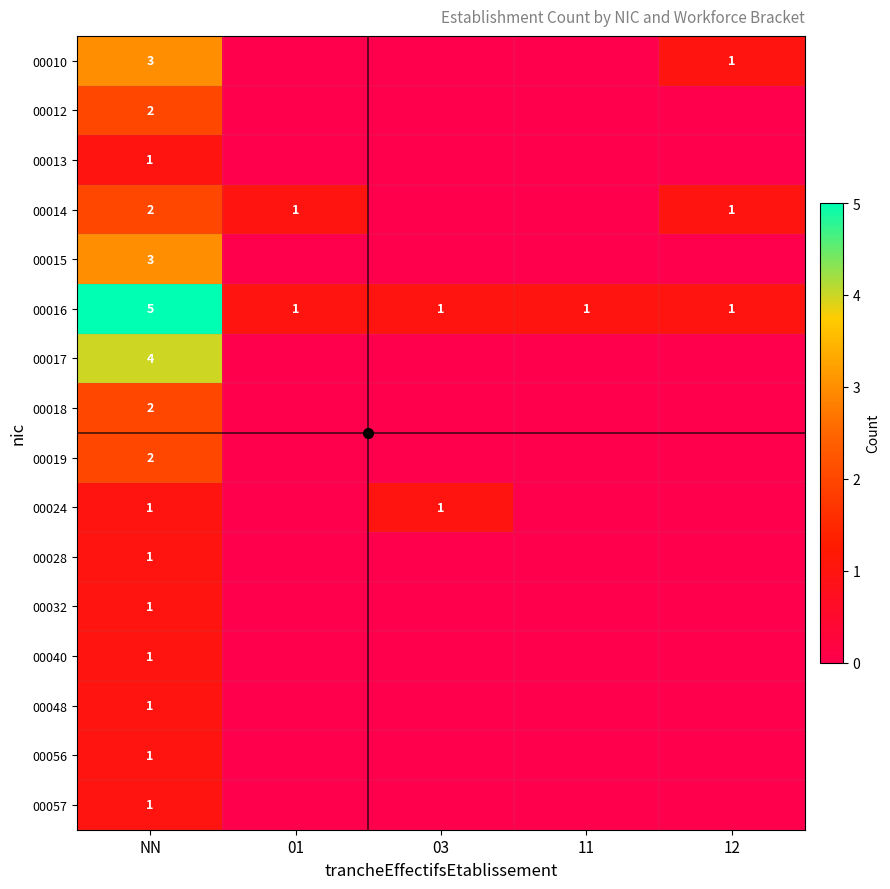

The 00010 series shows 1 at 12. True or false?

True